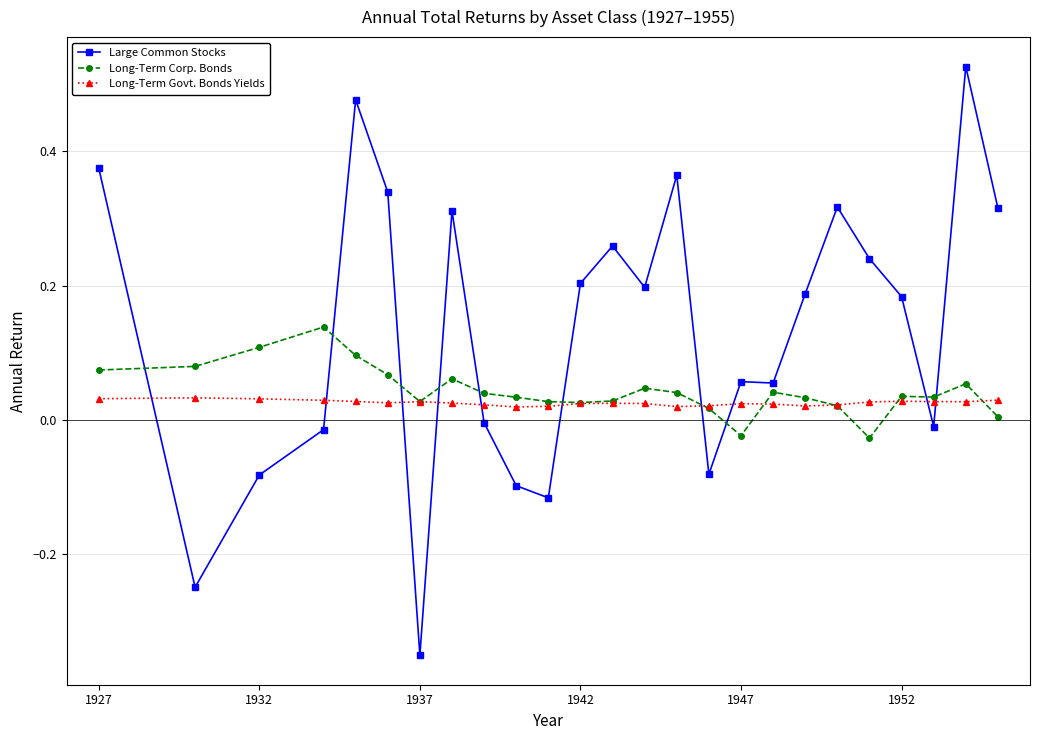

How many times do Large Common Stocks and Long-Term Govt. Bonds Yields cross each other?

10